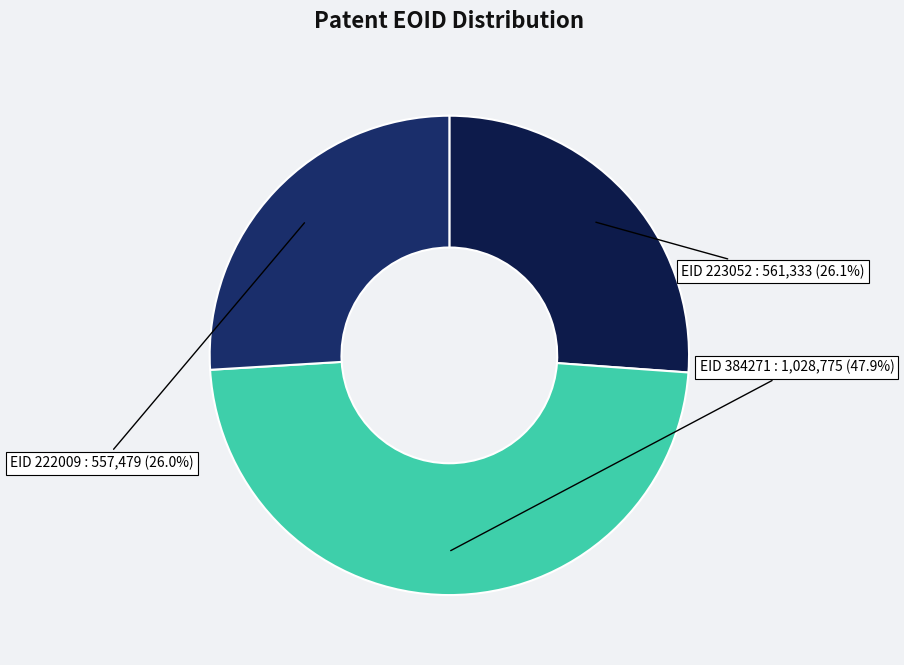

Is there any slice that represents more than half of the pie?

No